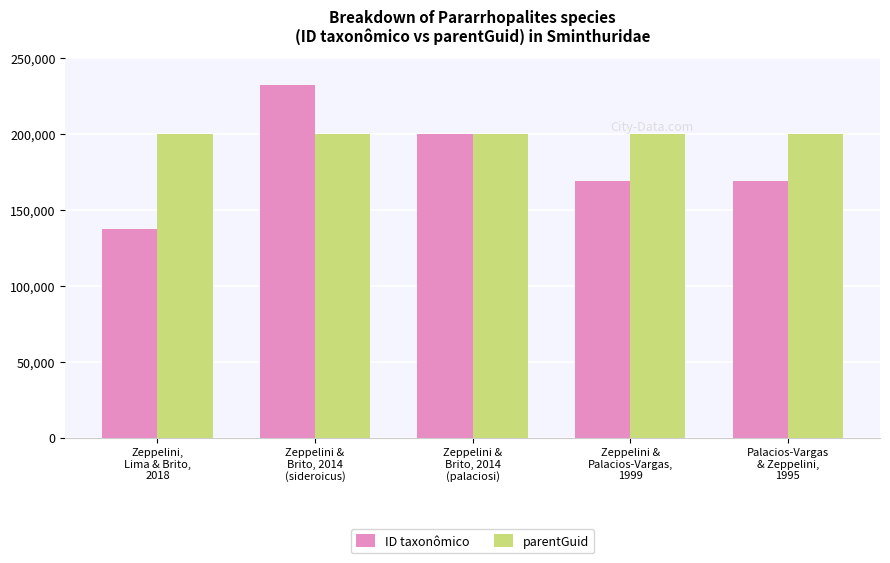

What are all the series names shown in the legend?

ID taxonômico, parentGuid